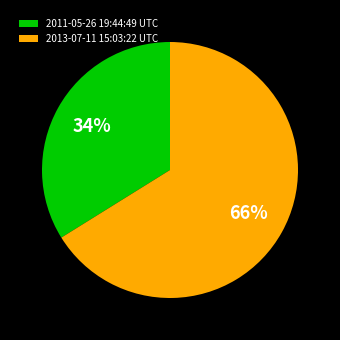

How many slices are in this pie chart?

2